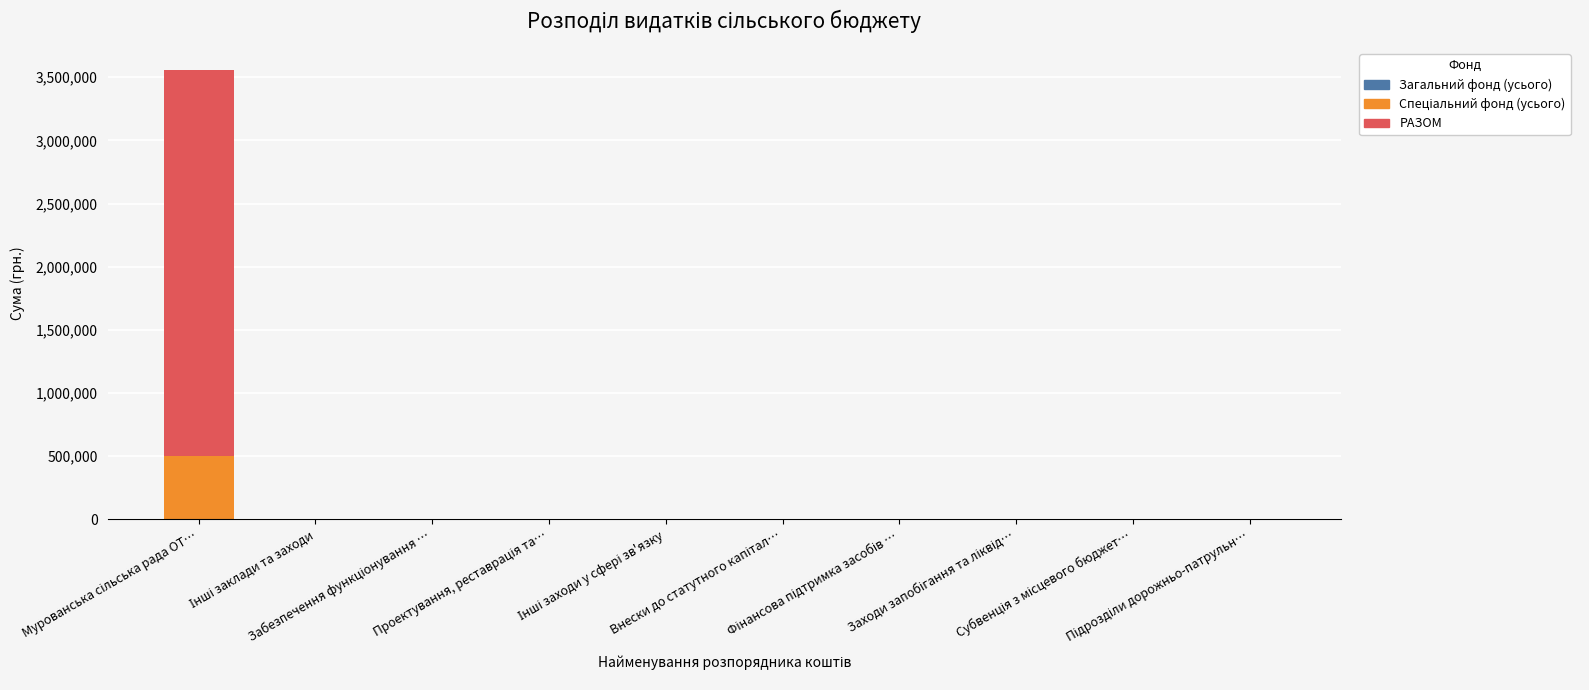

What is the sum of all РАЗОМ values?

3055000